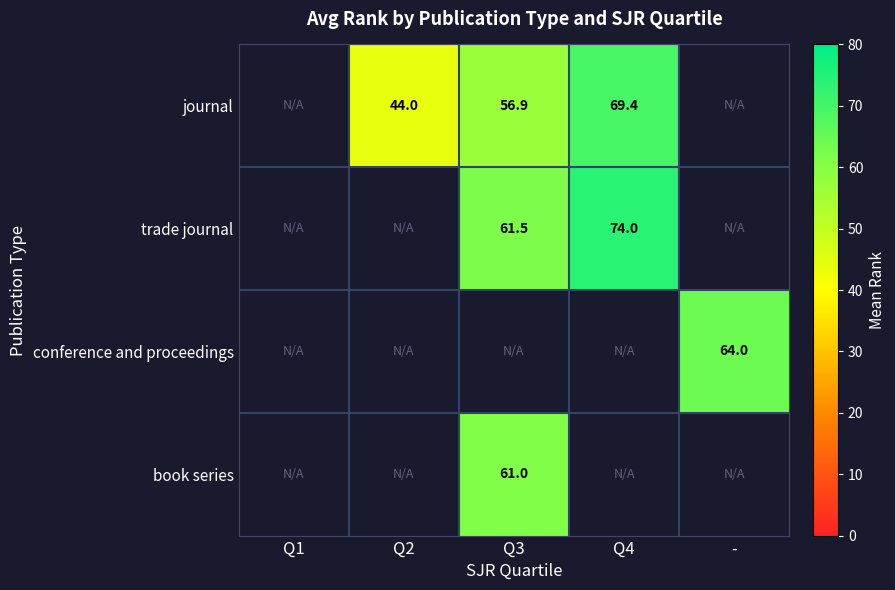

True or false: trade journal has a value of 26.2 at Q4.

False